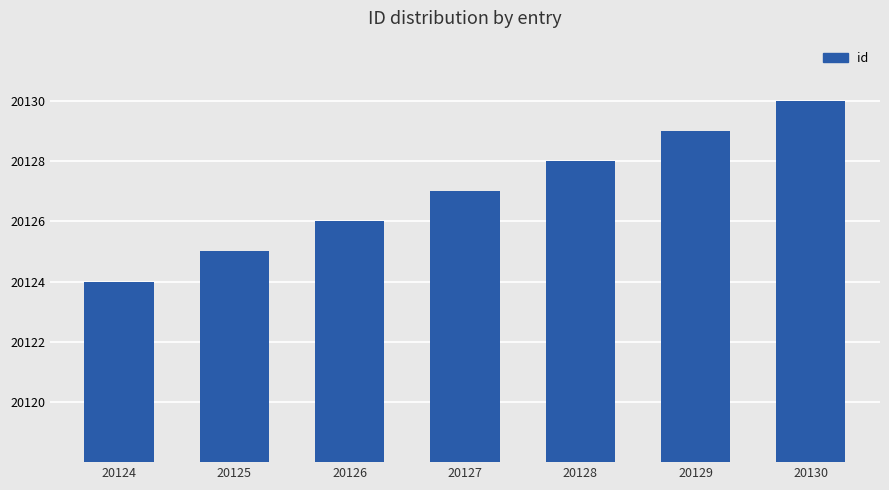

List the labels in order of value, smallest first.

20124, 20125, 20126, 20127, 20128, 20129, 20130